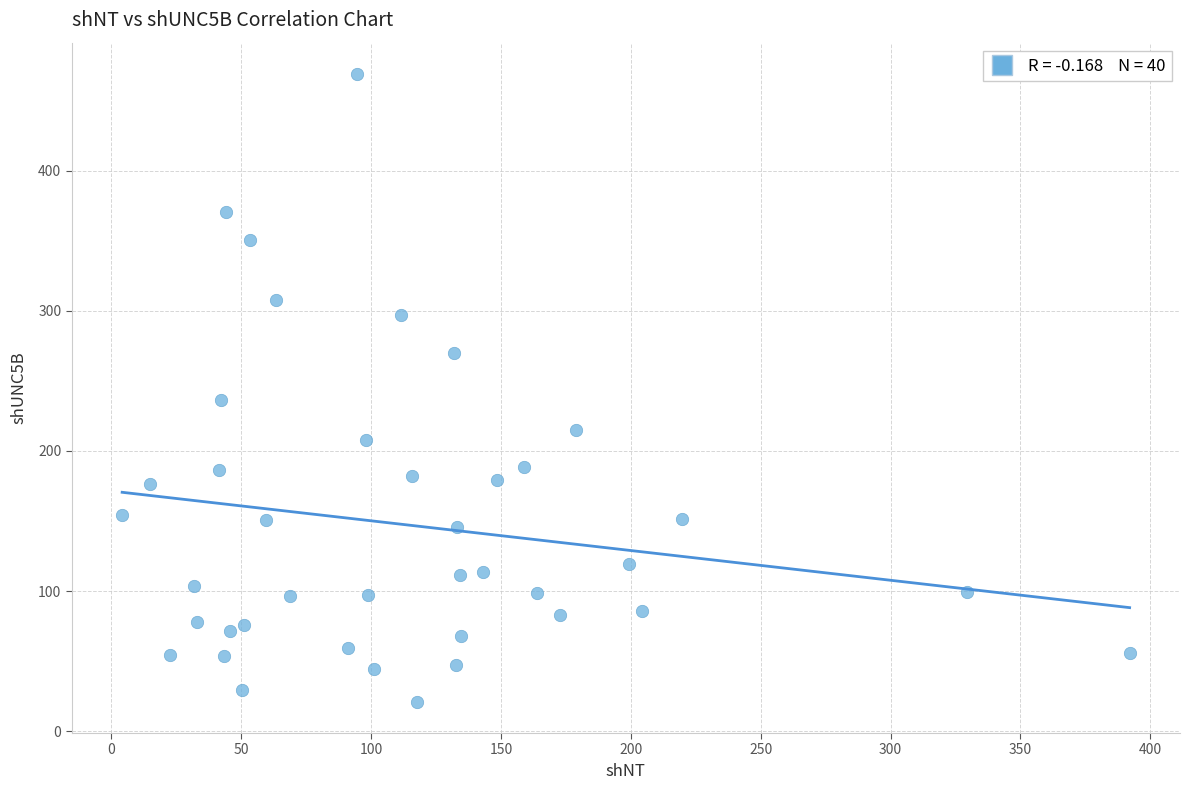

What is the range of Y values (max minus min)?

447.7